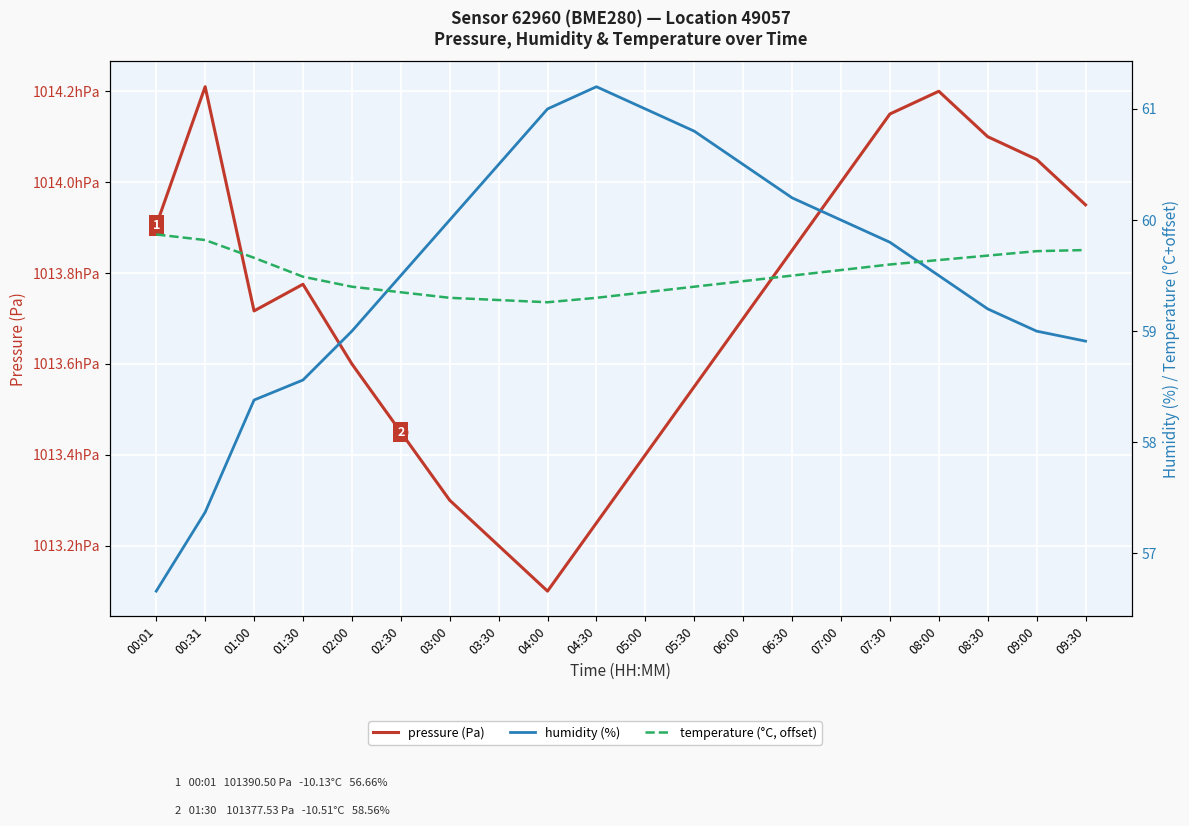

True or false: pressure (Pa) and humidity (%) intersect in this chart.

False